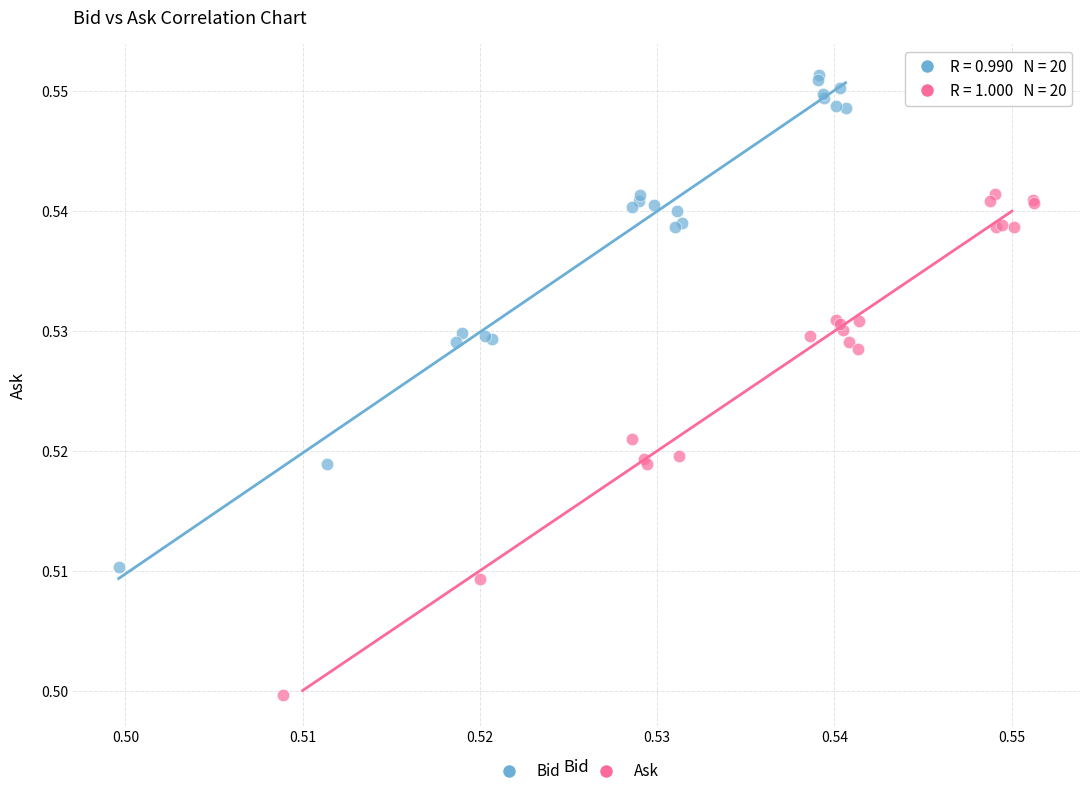

Which series reaches the maximum Y coordinate?

Bid